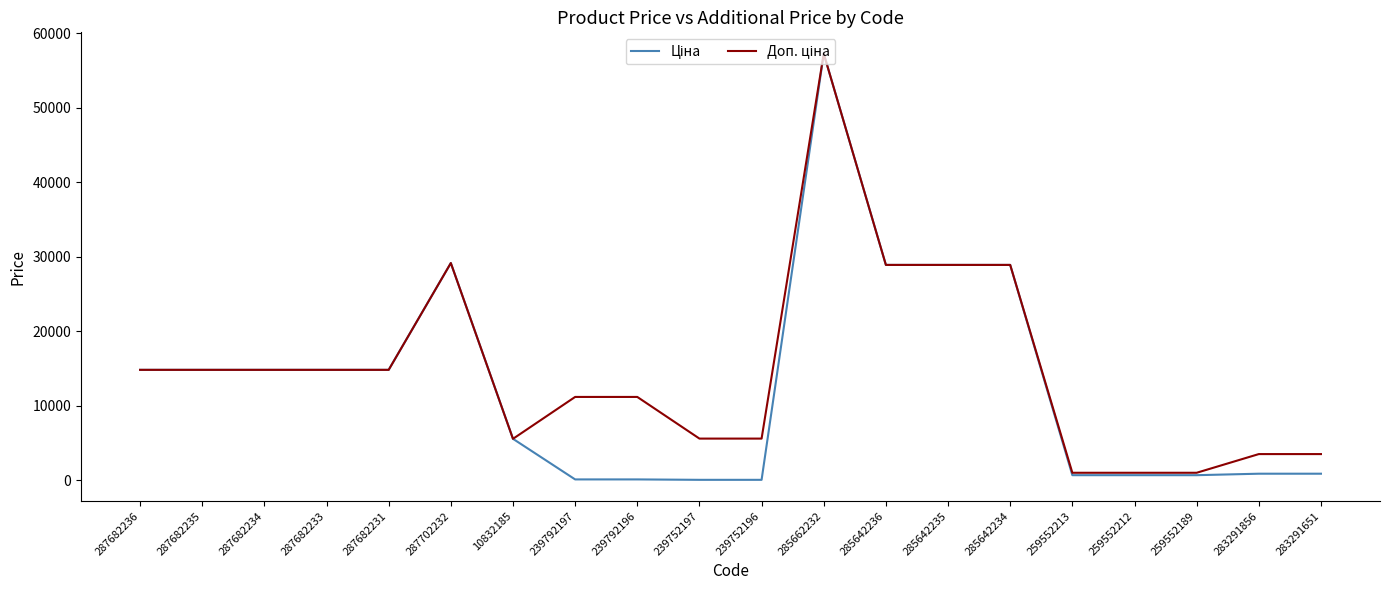

At which category is the sum across all series the highest?

285662232